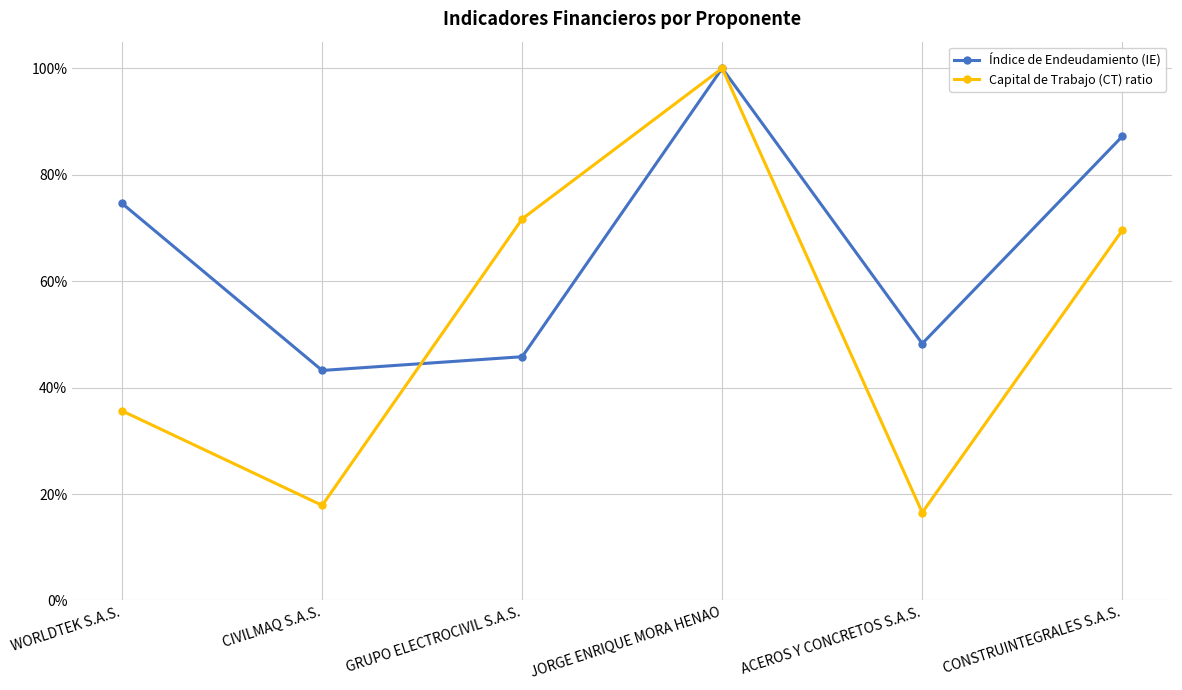

The Capital de Trabajo (CT) ratio series shows 0.7 at GRUPO ELECTROCIVIL S.A.S.. True or false?

True